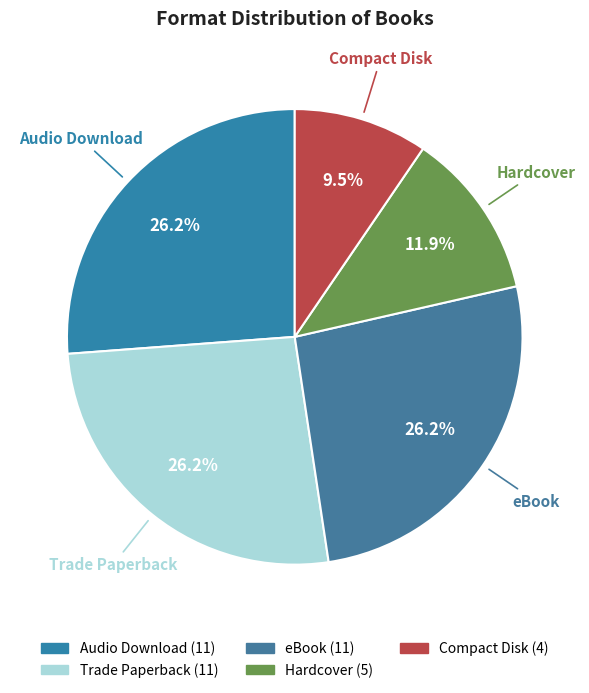

Is the sum of Audio Download and Hardcover greater than half?

No